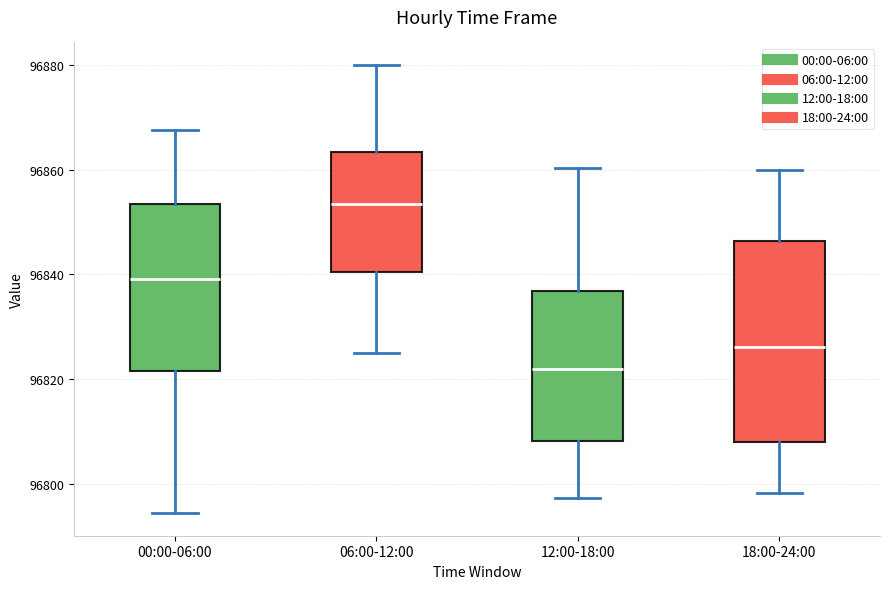

Reading left to right, read every box against the y-axis: the position of its median line, the range the box covers, and the ends of its whiskers. The values are not printed on the chart, so give them approximately, as read against the axis.

00:00-06:00: median 96840, box 96822 to 96854, whiskers 96794 to 96868
06:00-12:00: median 96854, box 96840 to 96864, whiskers 96826 to 96880
12:00-18:00: median 96822, box 96808 to 96836, whiskers 96798 to 96860
18:00-24:00: median 96826, box 96808 to 96846, whiskers 96798 to 96860